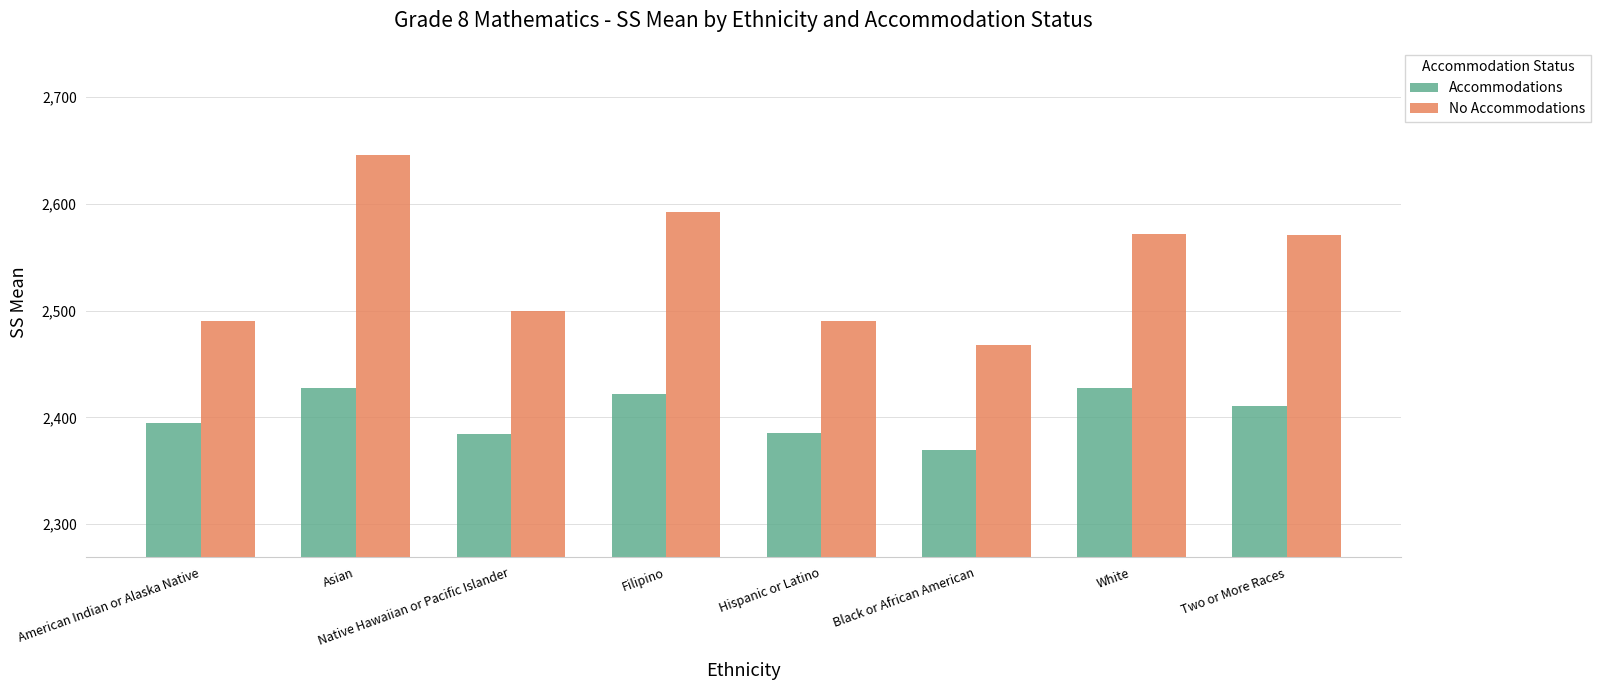

What is the minimum value shown in the chart?

2369